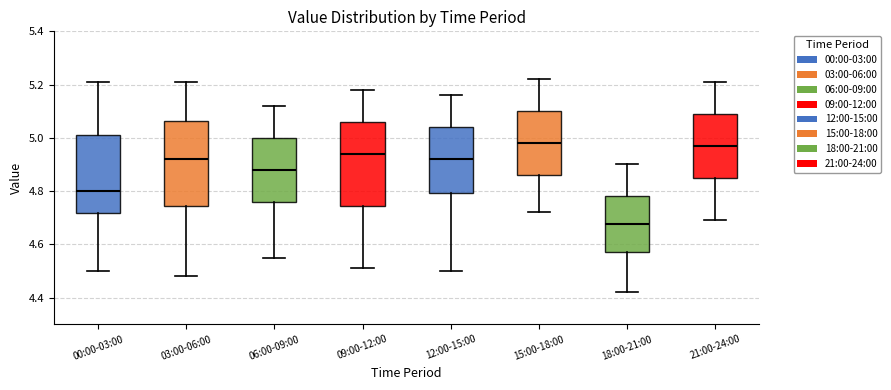

Reading left to right, transcribe this box plot: for each box, give where its median line is, the range the box spans, and where its two whiskers end, as read against the y-axis. The values are not printed on the chart, so give them approximately, as read against the axis.

00:00-03:00: median 4.80, box 4.72 to 5.02, whiskers 4.50 to 5.22
03:00-06:00: median 4.92, box 4.74 to 5.06, whiskers 4.48 to 5.22
06:00-09:00: median 4.88, box 4.76 to 5.00, whiskers 4.56 to 5.12
09:00-12:00: median 4.94, box 4.74 to 5.06, whiskers 4.52 to 5.18
12:00-15:00: median 4.92, box 4.80 to 5.04, whiskers 4.50 to 5.16
15:00-18:00: median 4.98, box 4.86 to 5.10, whiskers 4.72 to 5.22
18:00-21:00: median 4.68, box 4.58 to 4.78, whiskers 4.42 to 4.90
21:00-24:00: median 4.98, box 4.86 to 5.10, whiskers 4.70 to 5.22